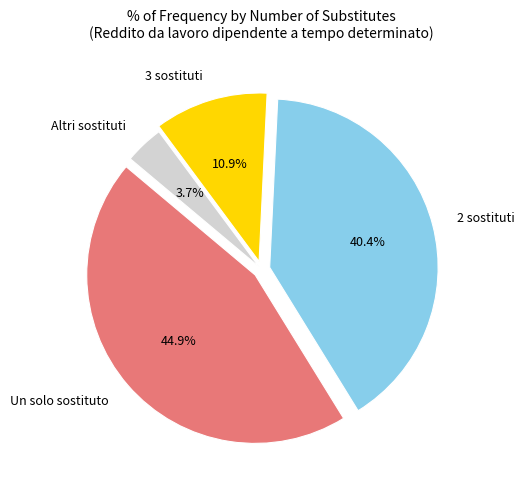

Rank the categories by value from highest to lowest.

Un solo sostituto, 2 sostituti, 3 sostituti, Altri sostituti